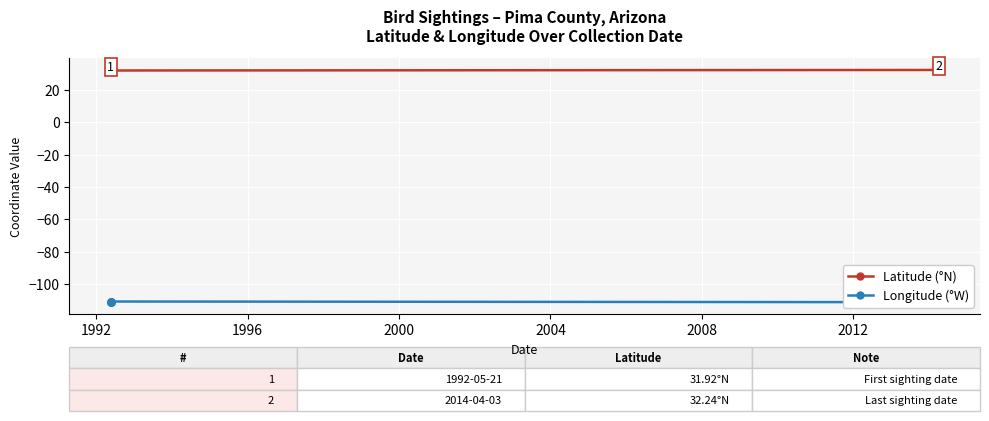

What is the lowest value of the Latitude (°N) series?

31.9